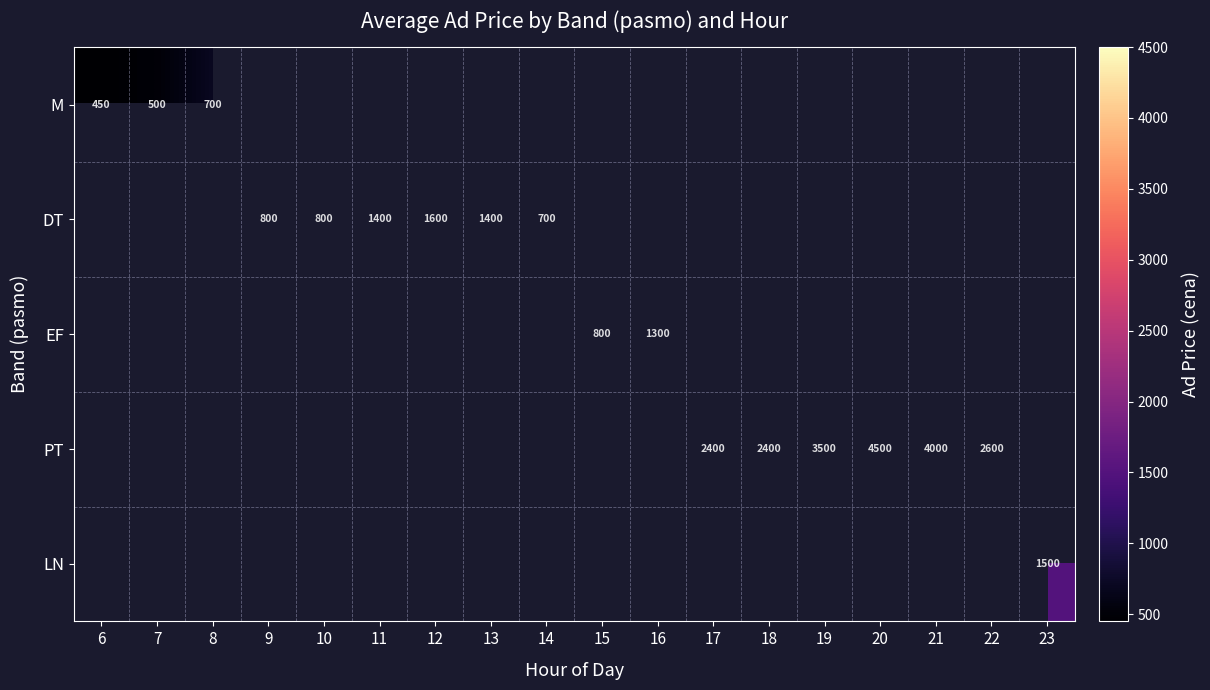

Is it true that PT equals 4000 at 21?

True